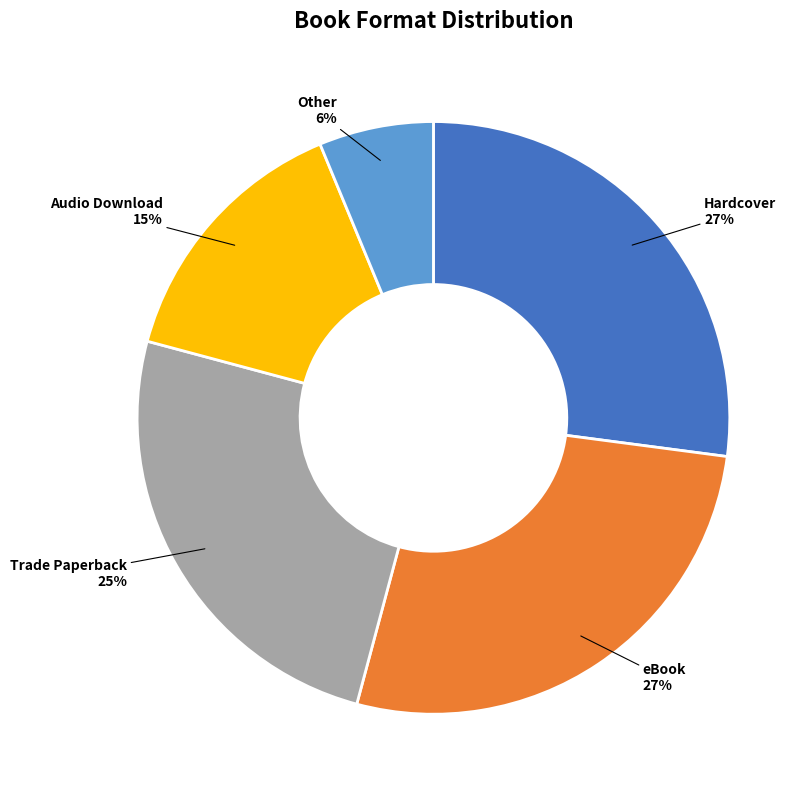

The Audio Download slice represents 6% of the pie. True or false?

False